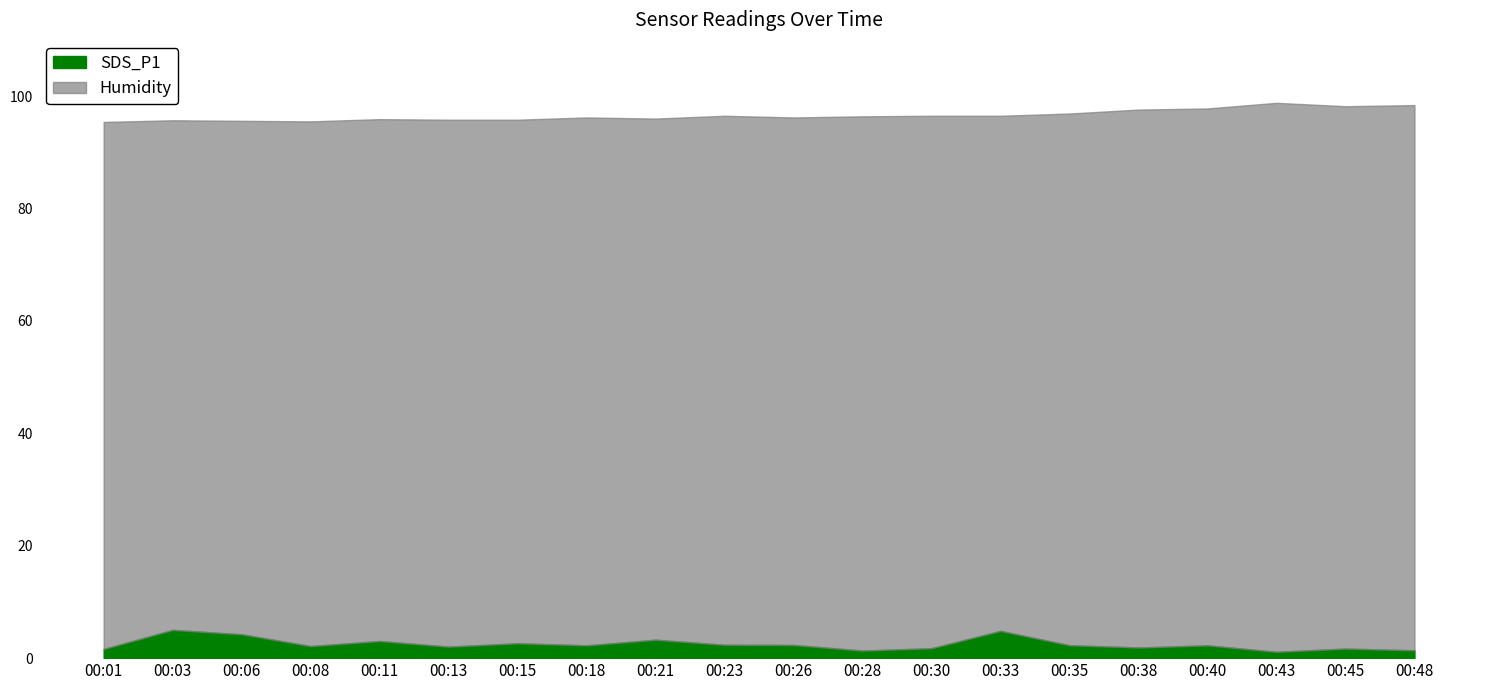

Rank the series at 00:18 from highest to lowest value.

Humidity, SDS_P1